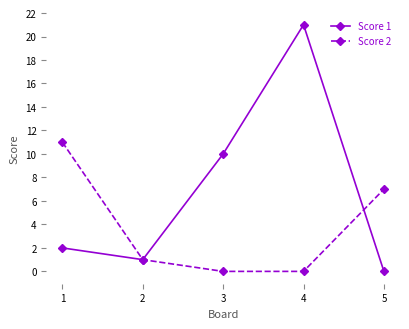

At which category does Score 1 reach its first local valley?

2